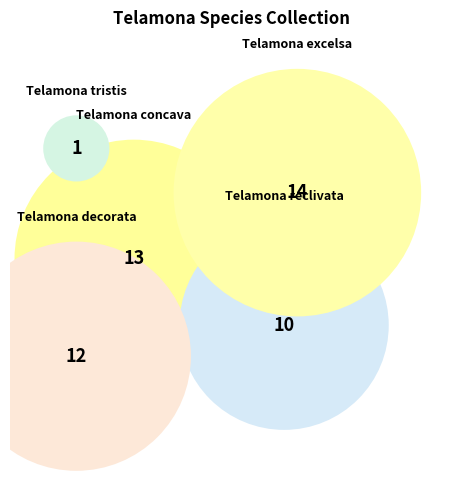

To the nearest percent, what is the difference between the Telamona reclivata and Telamona decorata slice percentages?

4%